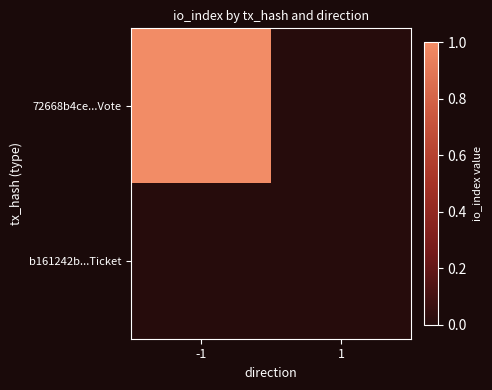

Which series has the widest spread of values?

72668b4ce...Vote